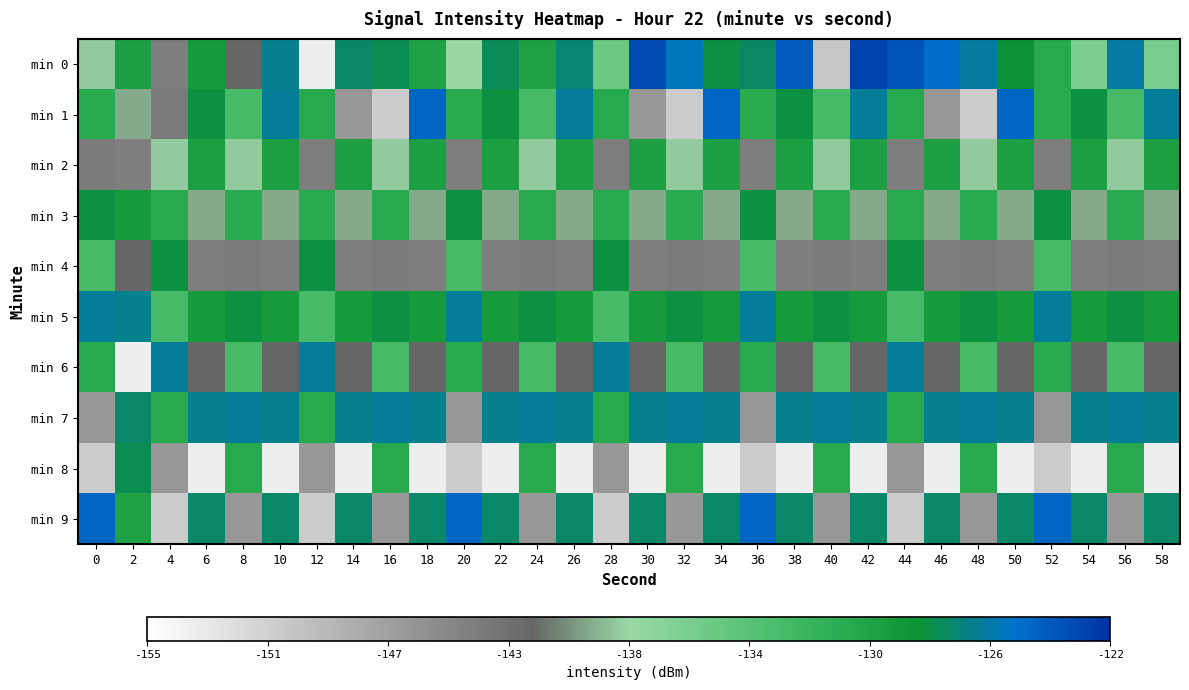

Between 58 and 40, which is larger?

58